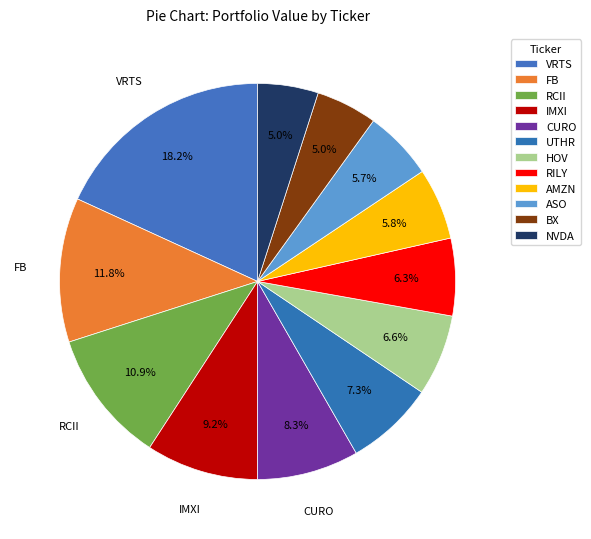

How many segments does this pie chart have?

12